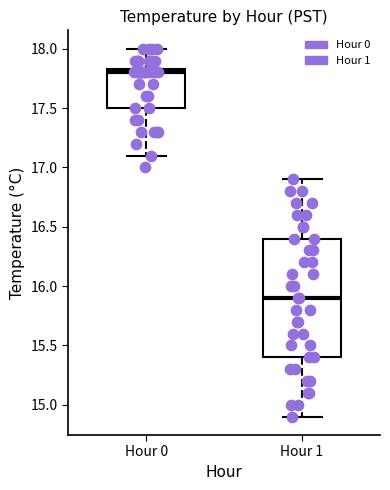

Reading left to right, transcribe this box plot: for each box, give where its median line is, the range the box spans, and where its two whiskers end, as read against the y-axis. The values are not printed on the chart, so give them approximately, as read against the axis.

Hour 0: median 17.80, box 17.50 to 17.85, whiskers 17.10 to 18.00
Hour 1: median 15.90, box 15.40 to 16.40, whiskers 14.90 to 16.90